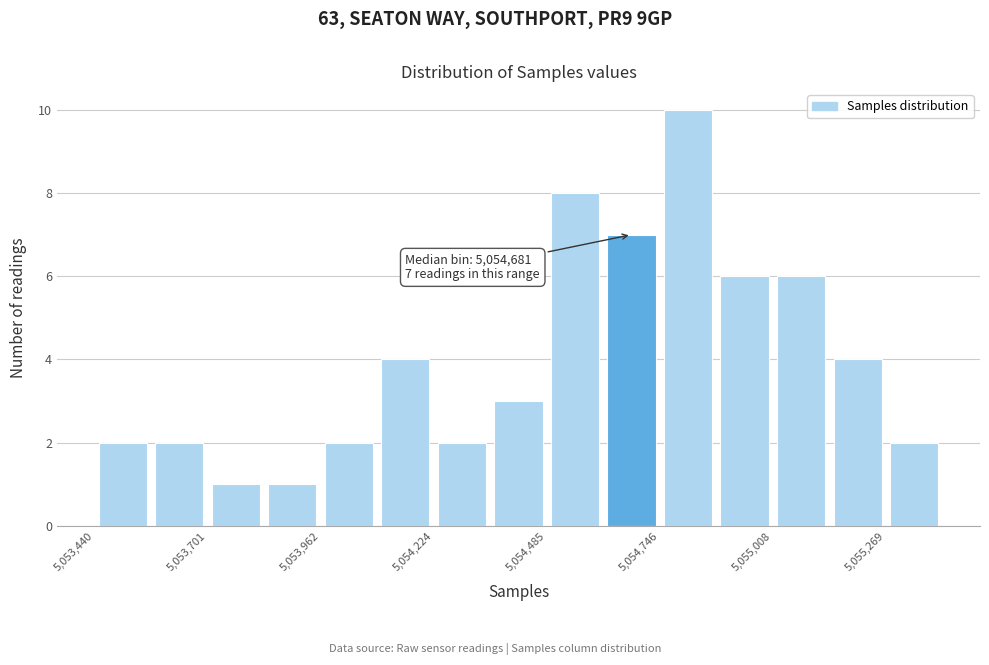

Around what value on the x-axis is the tallest bar? Give the approximate position of its centre, as read against the axis.

5054800